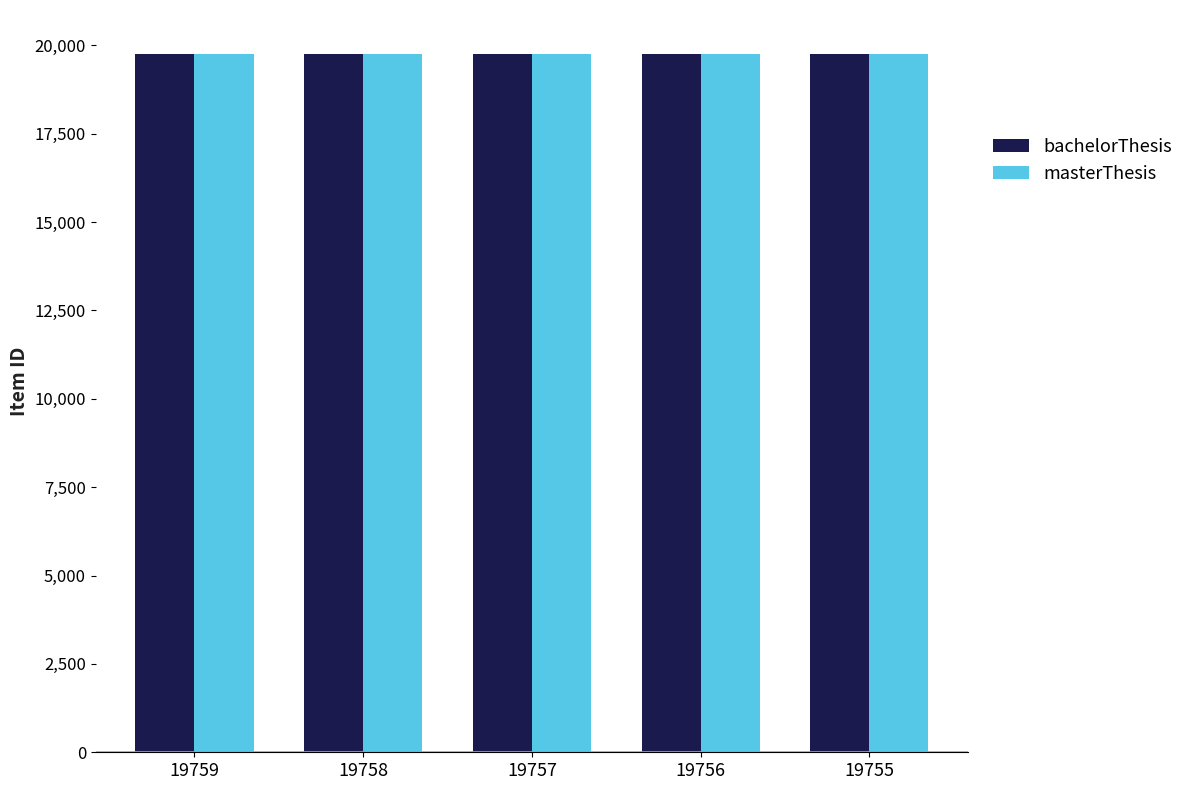

The masterThesis series shows 8872 at 19759. True or false?

False